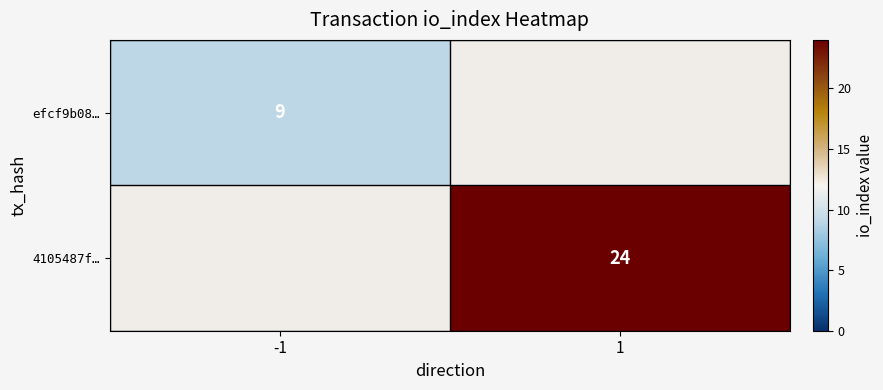

The efcf9b08… series shows 9 at -1. True or false?

True